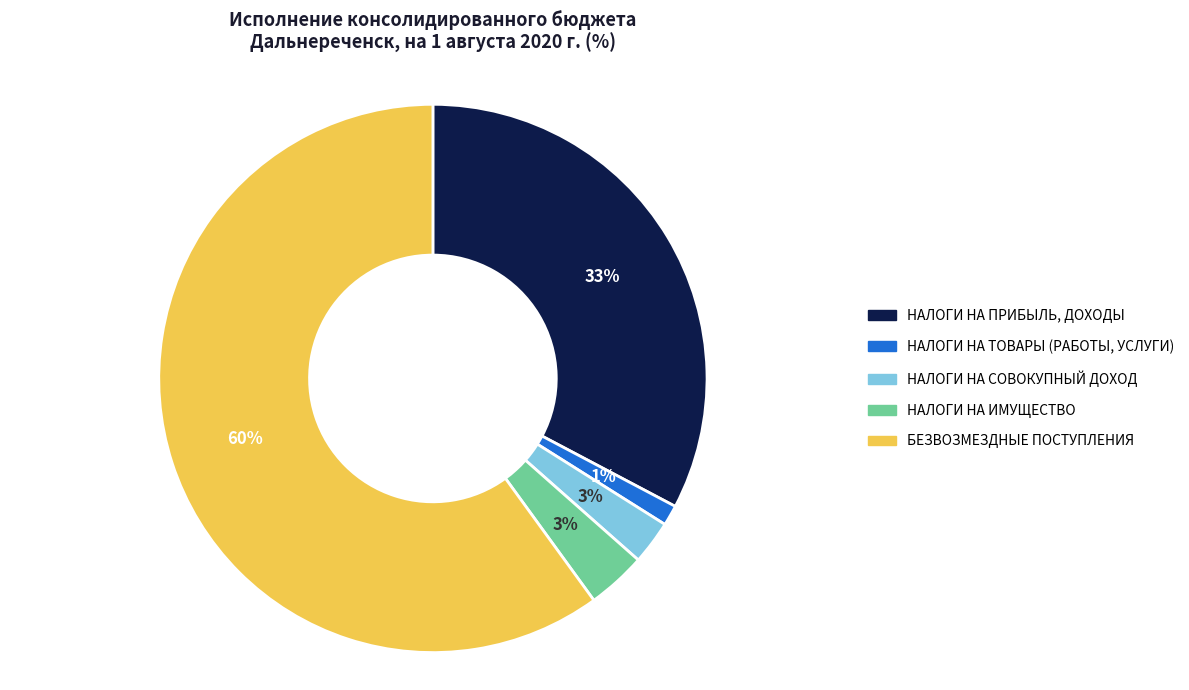

Combined, do БЕЗВОЗМЕЗДНЫЕ ПОСТУПЛЕНИЯ and НАЛОГИ НА СОВОКУПНЫЙ ДОХОД account for over 50%?

Yes